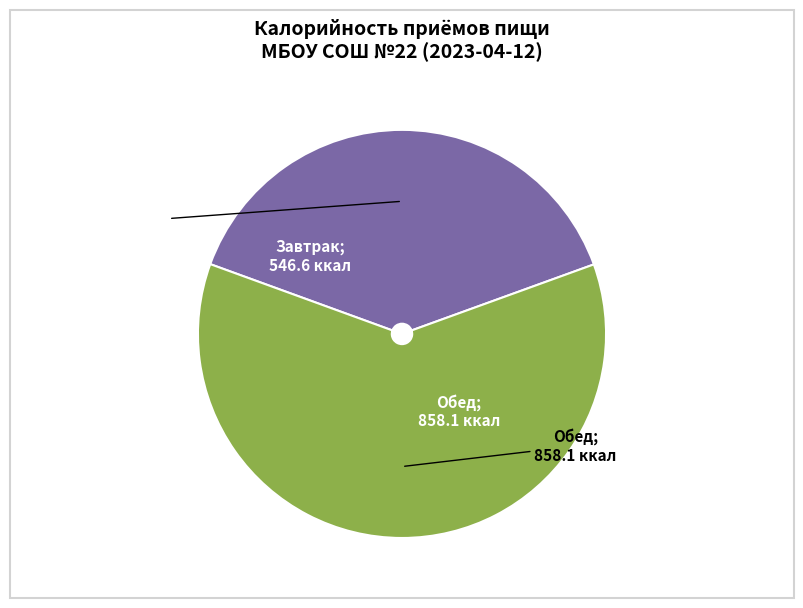

How many slices are in this pie chart?

2